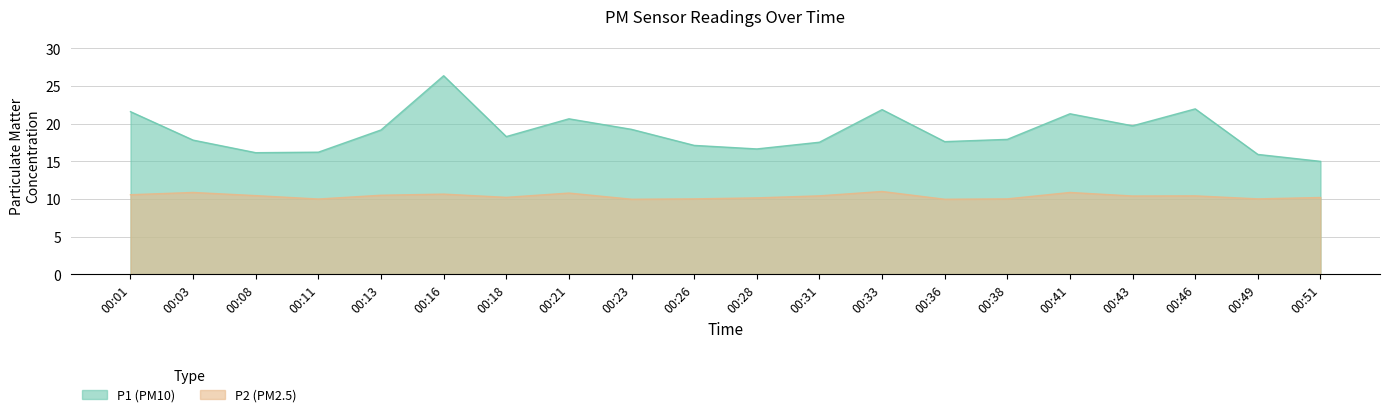

Reading right to left, extract all data points from this chart.

P1: 15.0	15.9	21.9	19.7	21.3	17.9	17.6	21.9	17.5	16.6	17.1	19.2	20.6	18.3	26.4	19.1	16.2	16.1	17.8	21.6
P2: 10.2	10.0	10.4	10.4	10.8	10.0	9.9	11.0	10.4	10.1	10.0	9.9	10.8	10.2	10.6	10.5	10.0	10.4	10.8	10.6